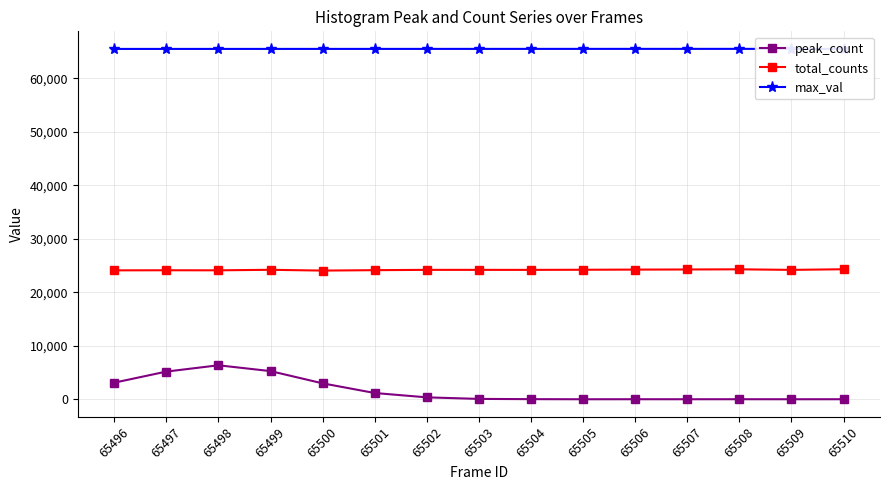

What is the minimum value for peak_count?

3